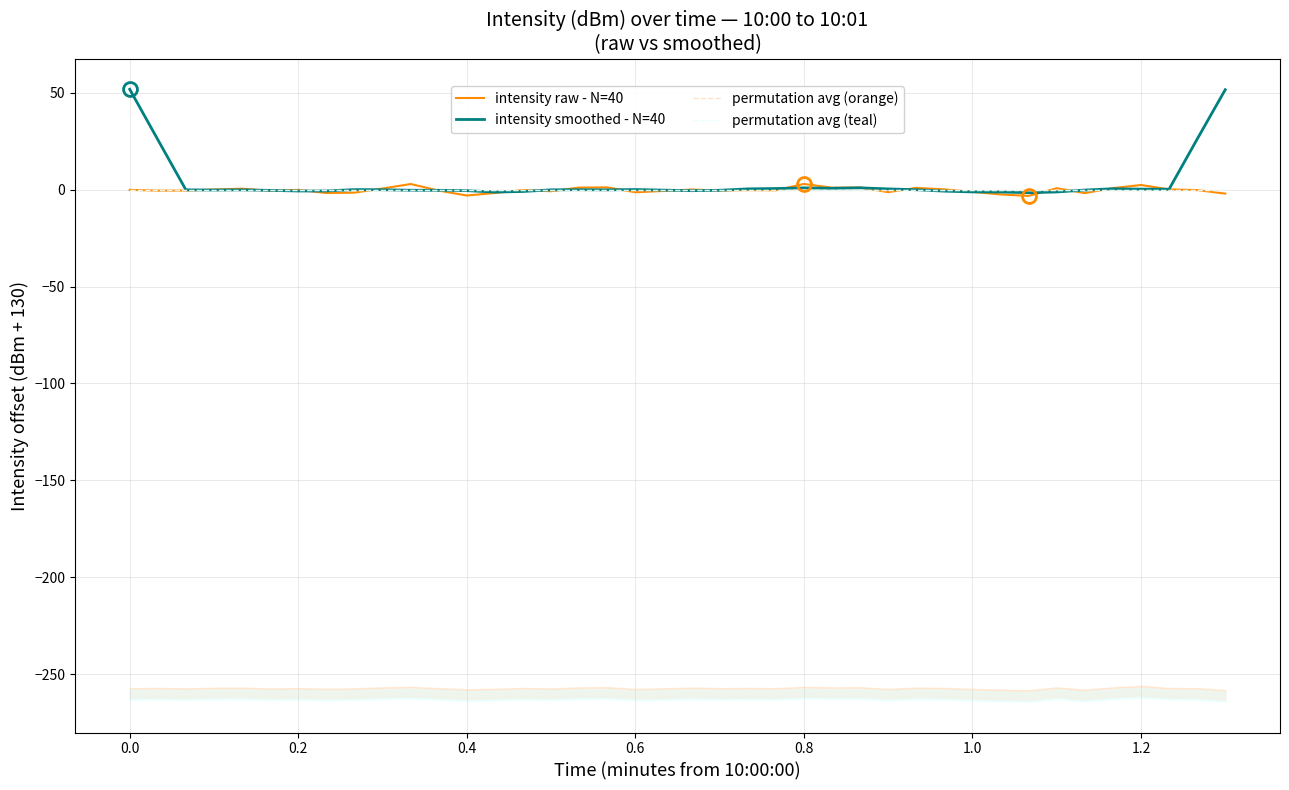

Does the chart have visible grid lines?

Yes